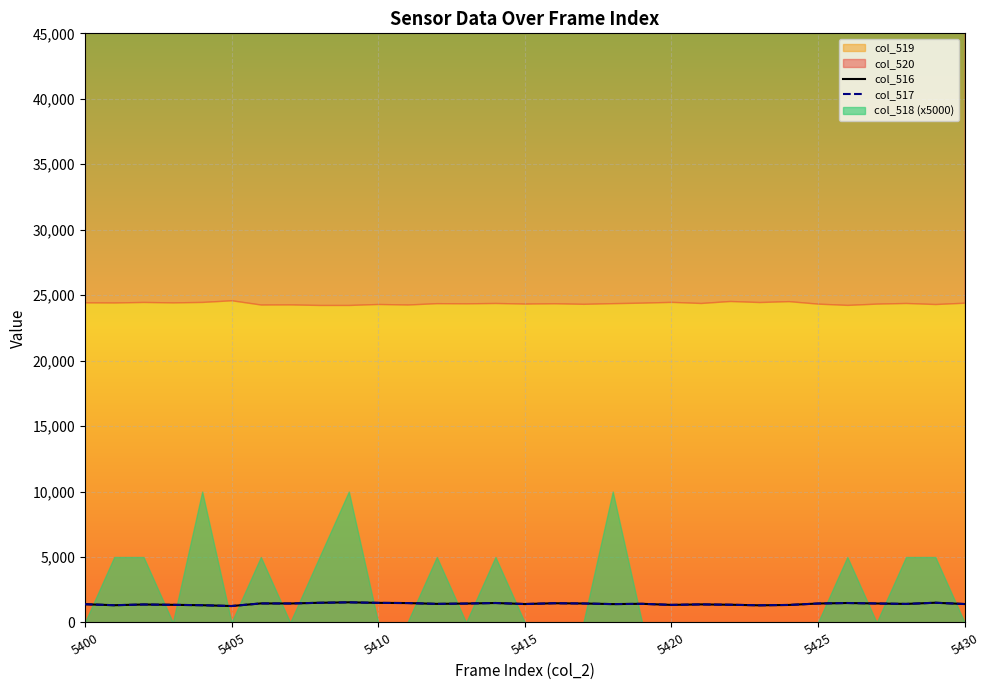

What is the sum of the col_516 values at 5405 and 5430?

2663